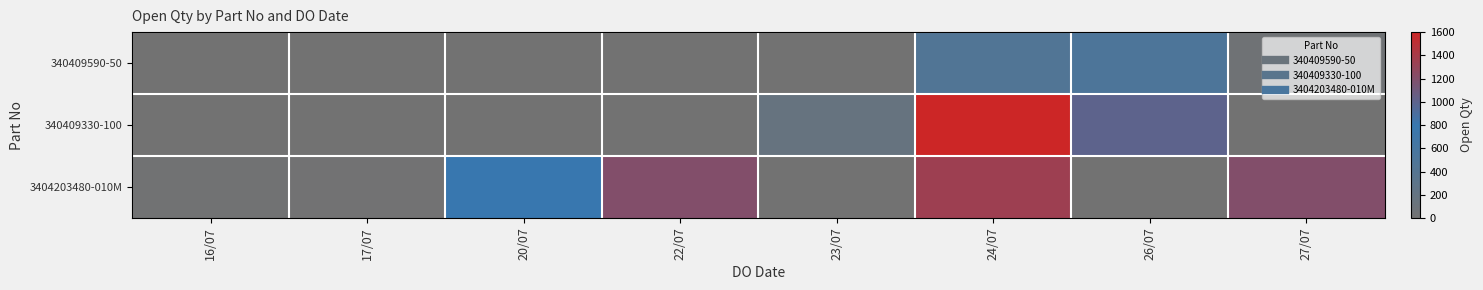

List the series in order of their overall mean, highest first.

3404203480-010M, 340409330-100, 340409590-50